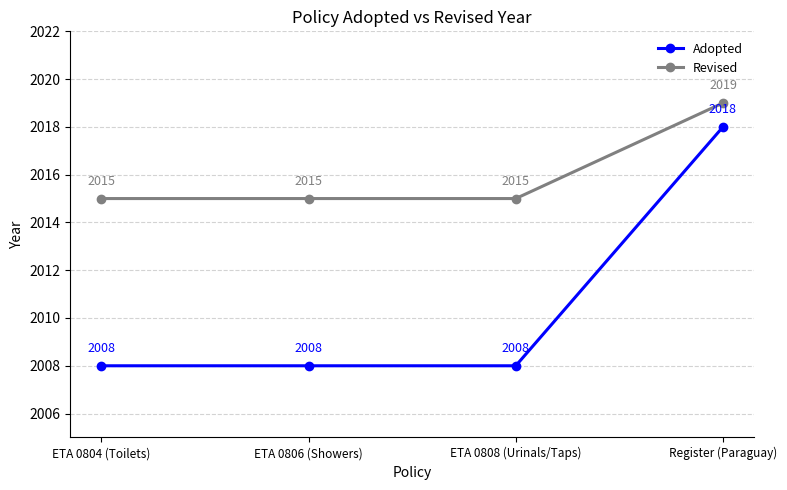

Reading left to right, list all the values displayed in this chart.

Adopted: ETA 0804 (Toilets)=2008	ETA 0806 (Showers)=2008	ETA 0808 (Urinals/Taps)=2008	Register (Paraguay)=2018
Revised: ETA 0804 (Toilets)=2015	ETA 0806 (Showers)=2015	ETA 0808 (Urinals/Taps)=2015	Register (Paraguay)=2019